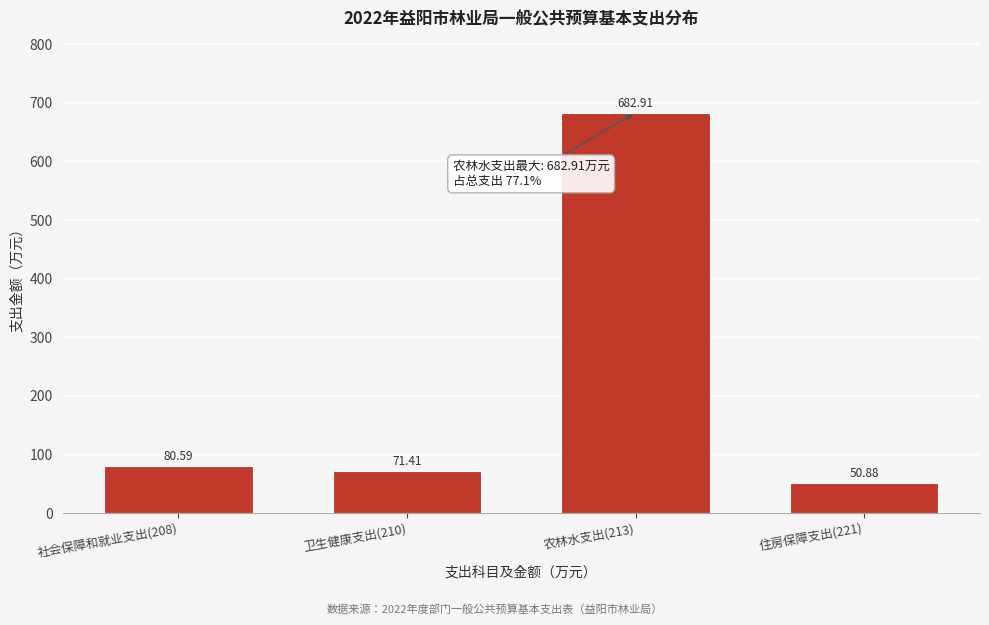

Which has a higher value, 社会保障和就业支出(208) or 住房保障支出(221)?

社会保障和就业支出(208)